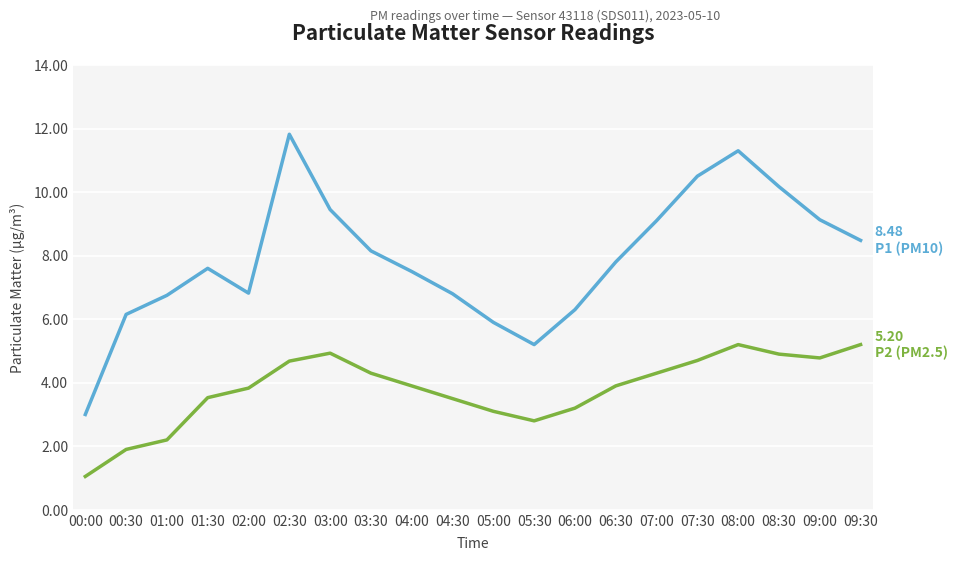

What is the smallest value displayed?

1.1